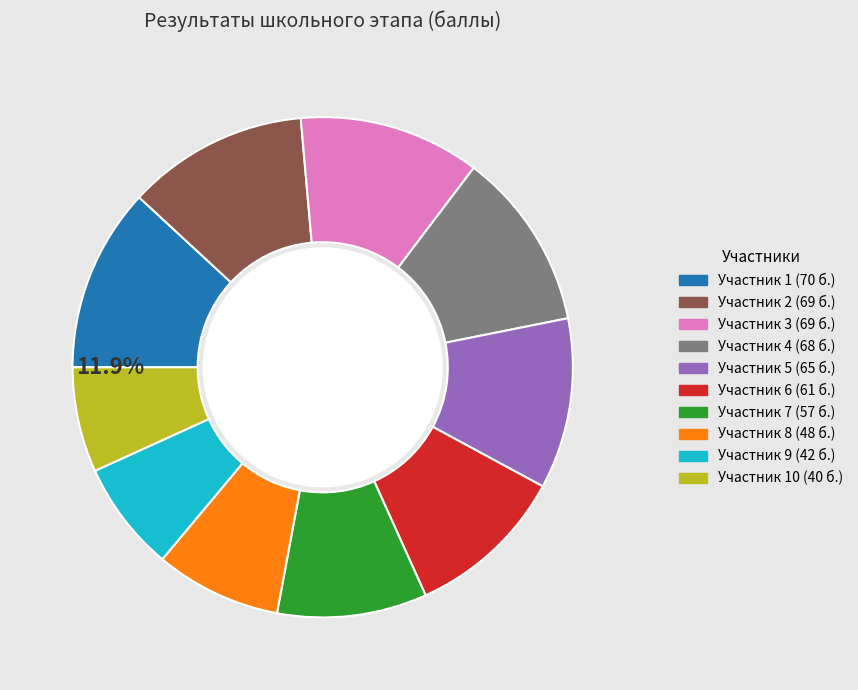

Does any single category account for the majority?

No